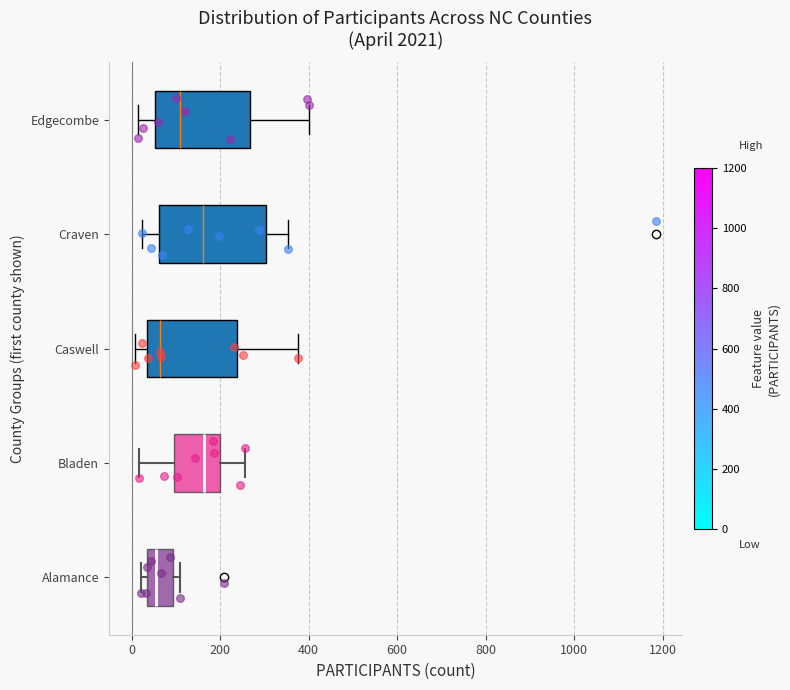

Reading bottom to top, read every box against the x-axis: the position of its median line, the range the box covers, and the ends of its whiskers. The values are not printed on the chart, so give them approximately, as read against the axis.

Alamance: median 60, box 40 to 100, whiskers 20 to 120
Bladen: median 160, box 100 to 200, whiskers 20 to 260
Caswell: median 60, box 40 to 240, whiskers 0 to 380
Craven: median 160, box 60 to 300, whiskers 20 to 360
Edgecombe: median 120, box 60 to 260, whiskers 20 to 400